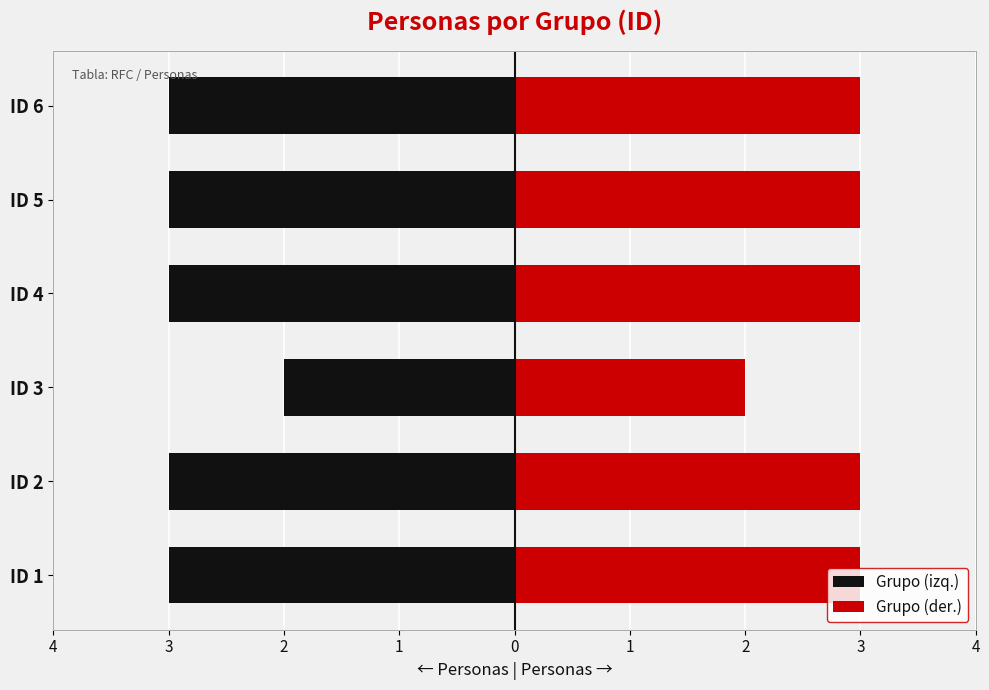

List the series in order of their peak value, lowest first.

Grupo (izq.), Grupo (der.)